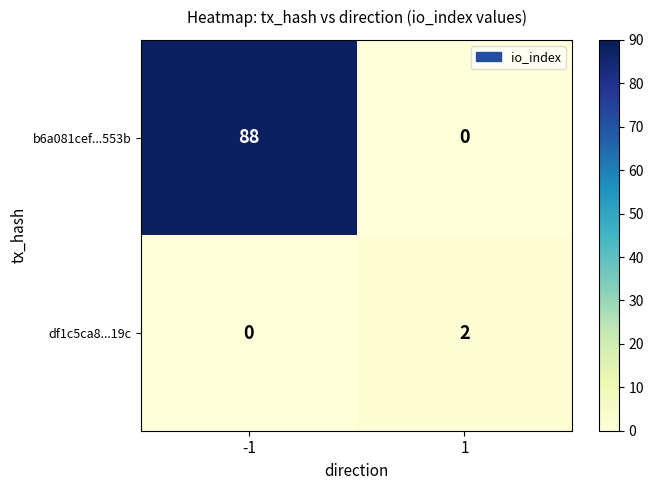

How many positive values does the df1c5ca8...19c series have?

1